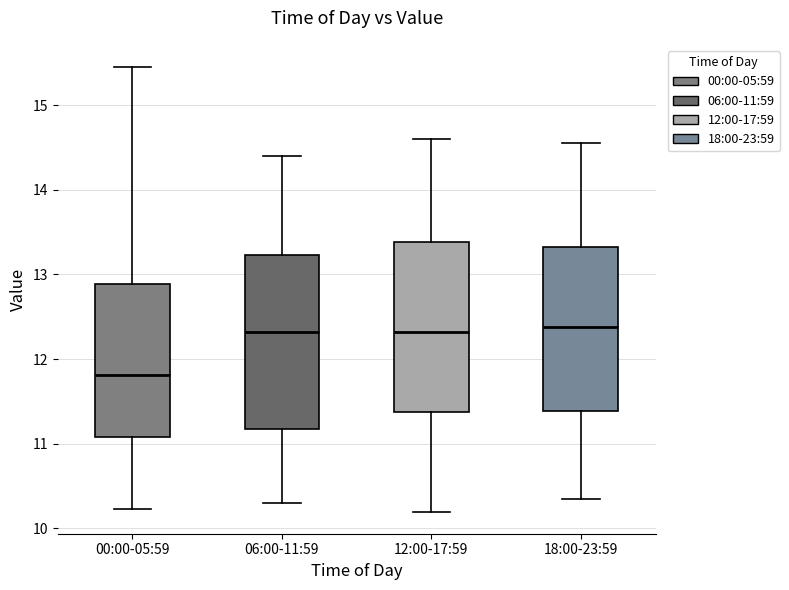

Which box's median line is the lowest?

00:00-05:59